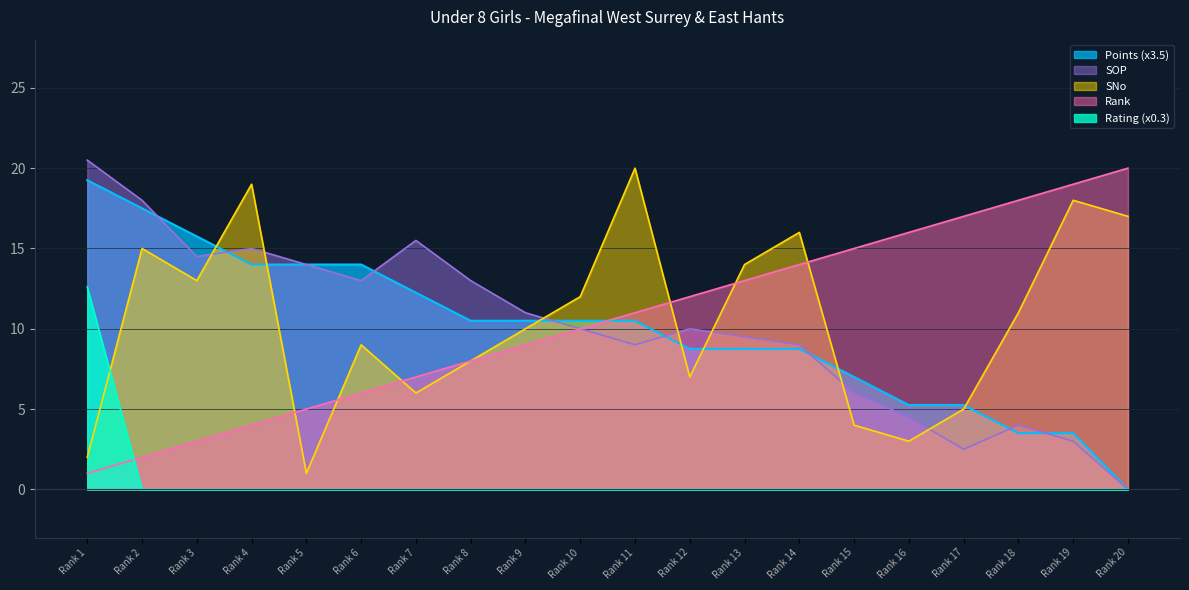

Is it true that Rank equals 4.3 at Rank 3?

False